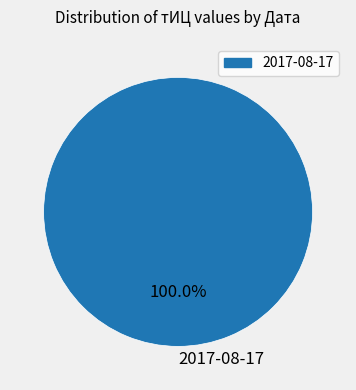

Does 2017-08-17 account for over 50% of the chart?

Yes